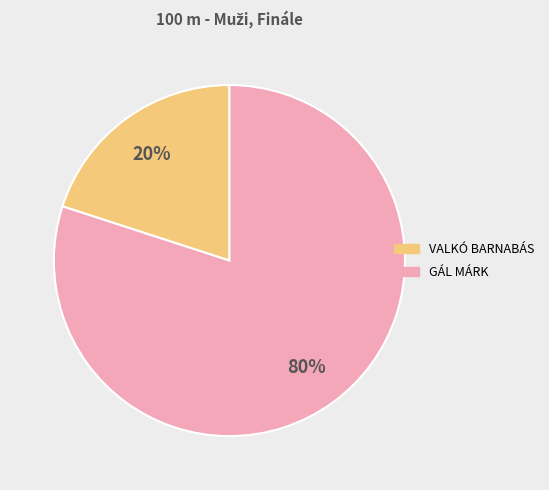

Is there any slice that represents more than half of the pie?

Yes